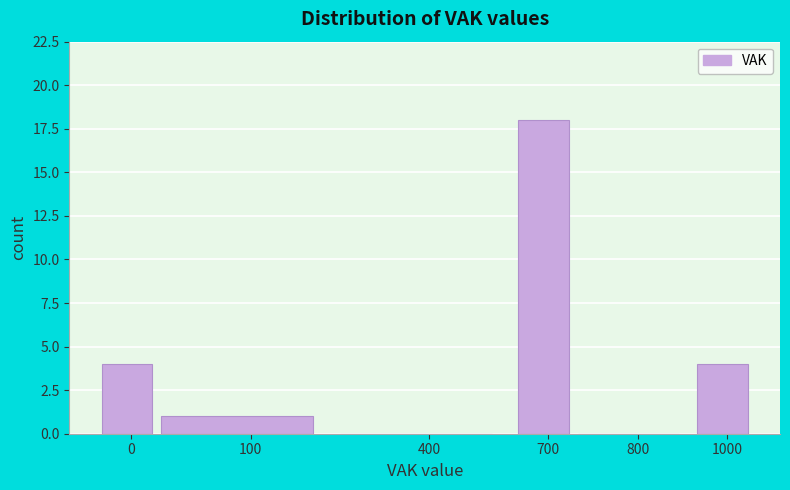

Reading left to right, transcribe all the data shown in this chart.

0=4	100=1	400=0	700=18	800=0	1000=4